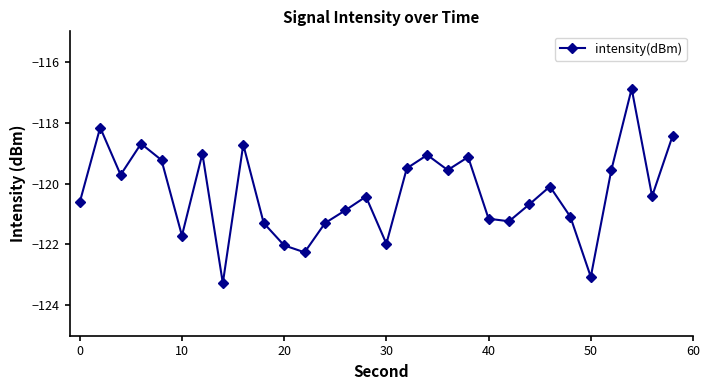

What is the greatest value displayed?

-116.9